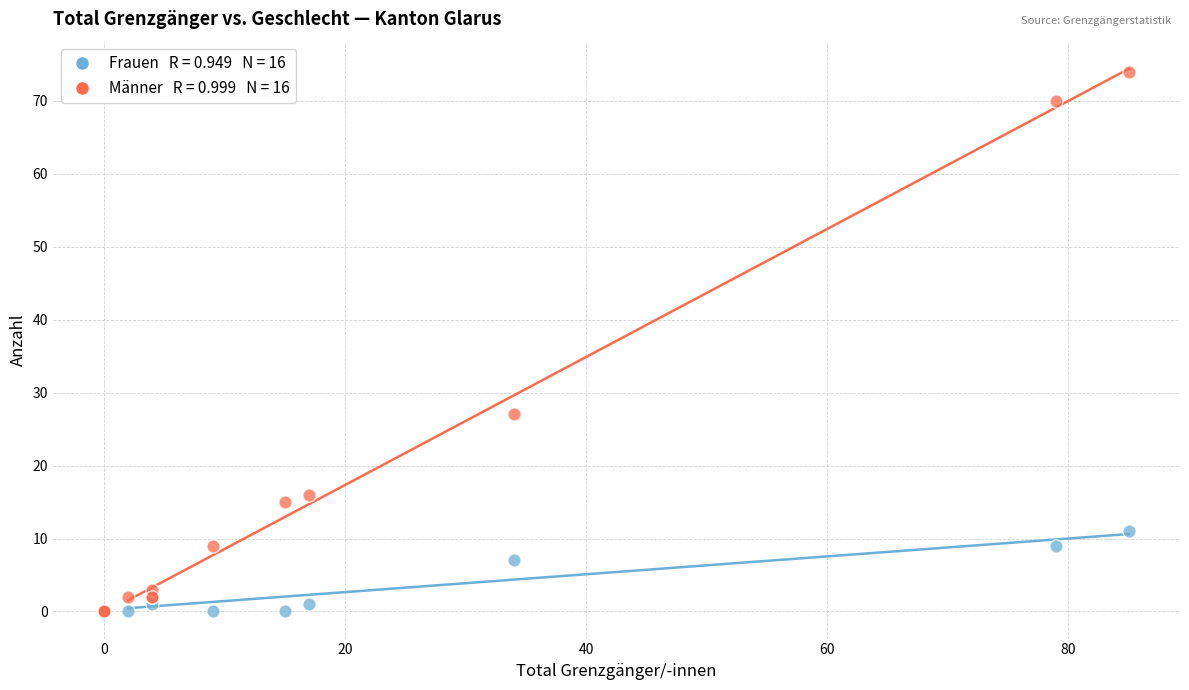

Across all series, what Y value is closest to 37?

27